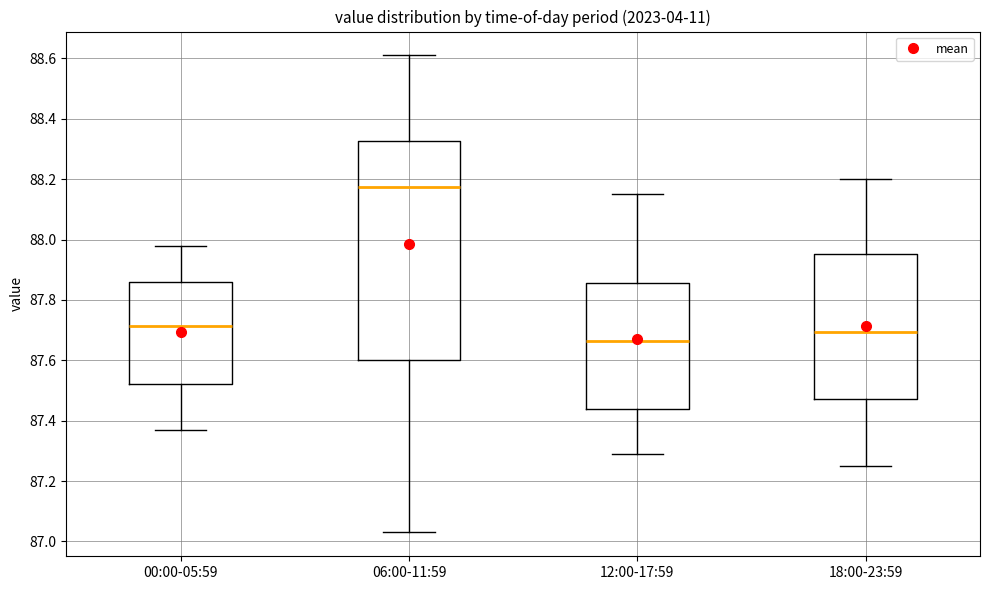

Reading left to right, transcribe this box plot: for each box, give where its median line is, the range the box spans, and where its two whiskers end, as read against the y-axis. The values are not printed on the chart, so give them approximately, as read against the axis.

00:00-05:59: median 87.72, box 87.52 to 87.86, whiskers 87.38 to 87.98
06:00-11:59: median 88.18, box 87.60 to 88.32, whiskers 87.04 to 88.62
12:00-17:59: median 87.66, box 87.44 to 87.86, whiskers 87.30 to 88.16
18:00-23:59: median 87.70, box 87.48 to 87.96, whiskers 87.26 to 88.20